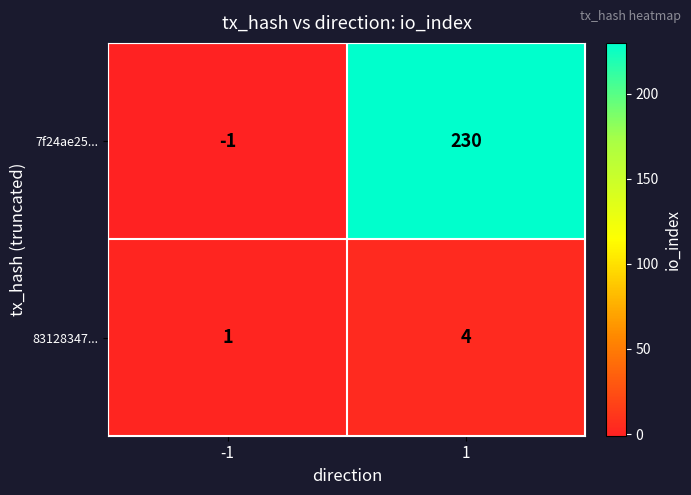

Reading right to left, list all the values displayed in this chart.

7f24ae25...: 230	-1
83128347...: 4	1